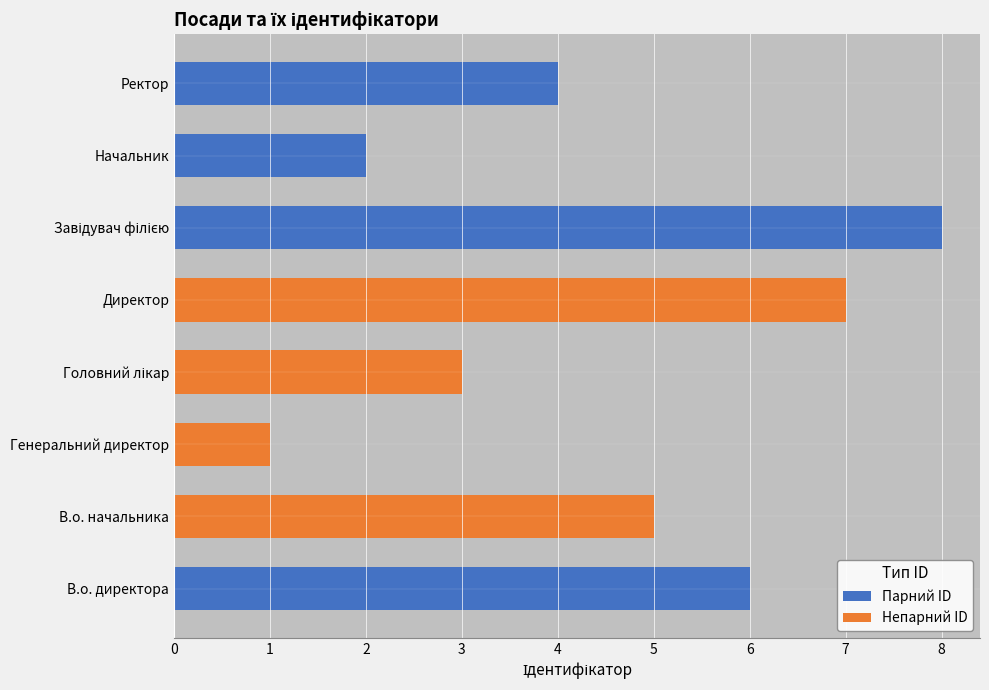

Between В.о. начальника and Генеральний директор, which is larger?

В.о. начальника